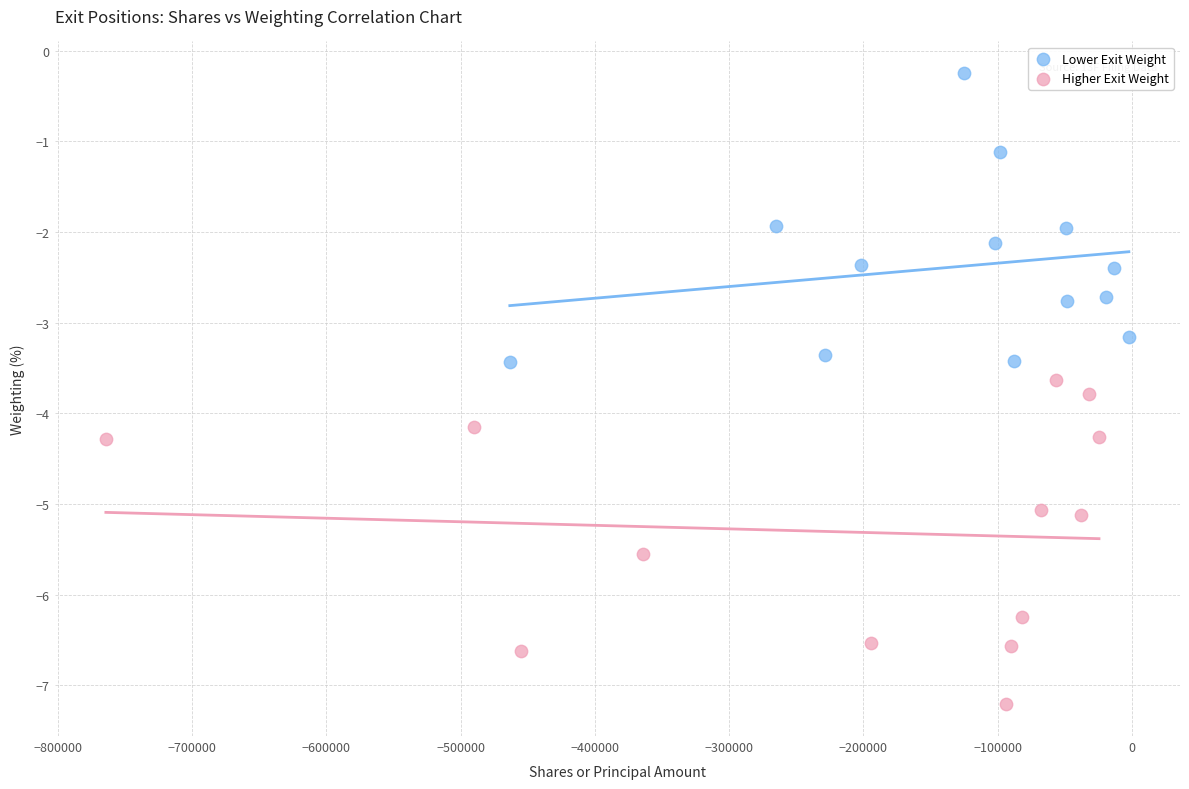

Which series has the largest Y range (max minus min)?

Higher Exit Weight